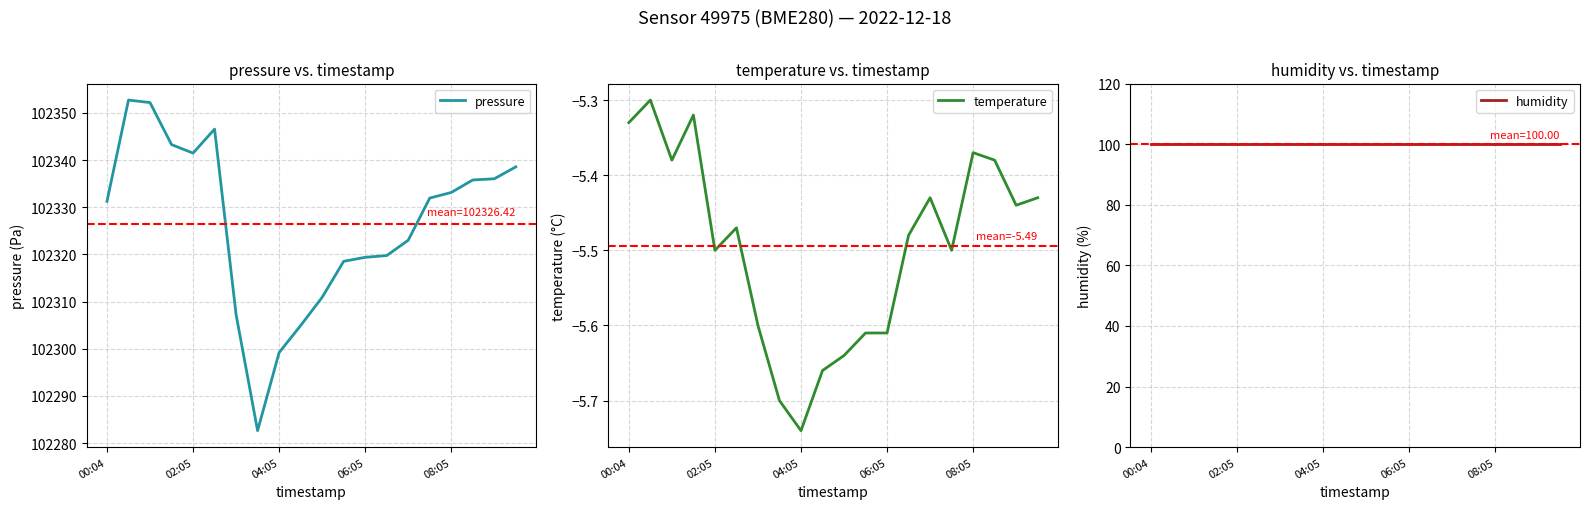

What is the difference between the maximum and minimum values in the pressure series?

70.1